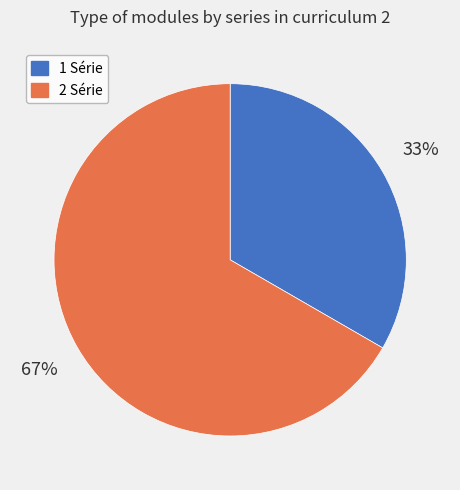

Which slice is the largest?

2 Série